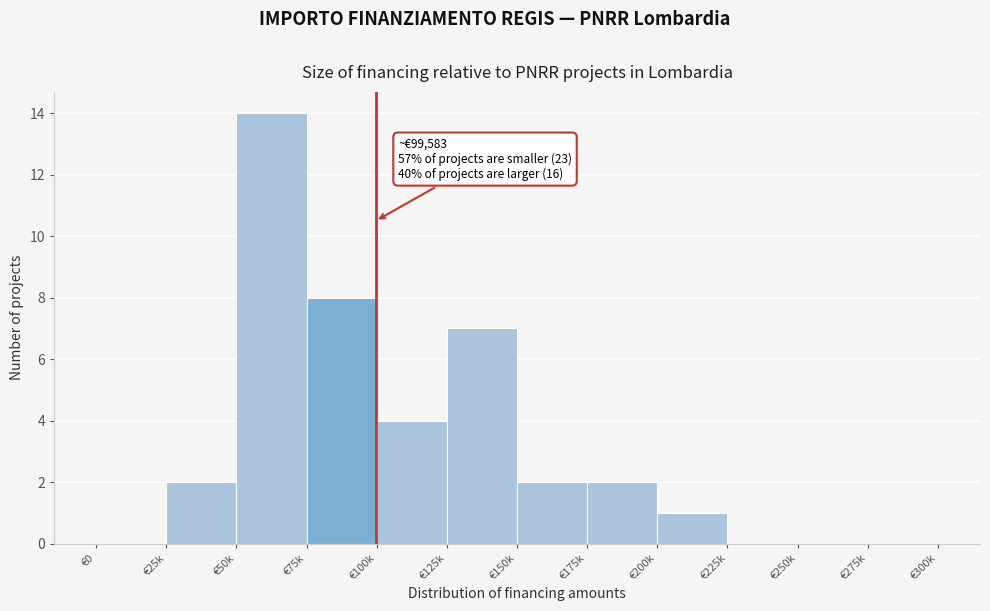

Reading left to right, list all the values displayed in this chart.

€0=0	€25k=2	€50k=14	€75k=8	€100k=4	€125k=7	€150k=2	€175k=2	€200k=1	€225k=0	€250k=0	€275k=0